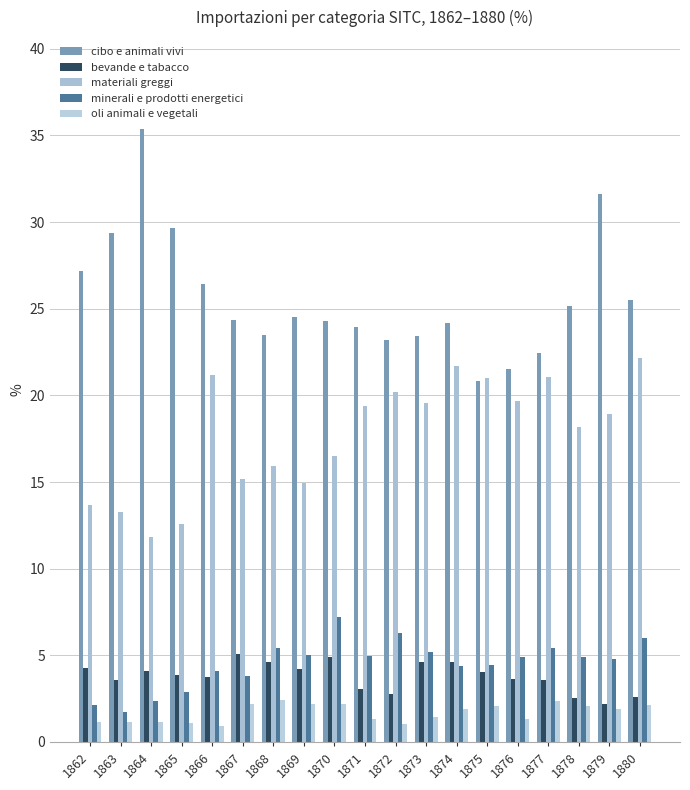

How many series are shown in this chart?

5